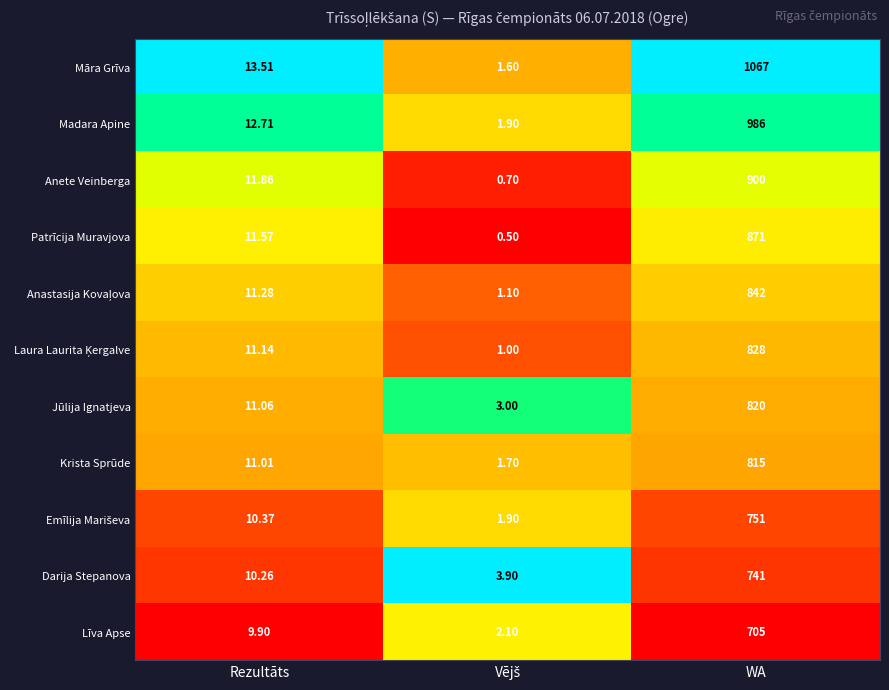

Where is Darija Stepanova nearest to the value 372?

Rezultāts